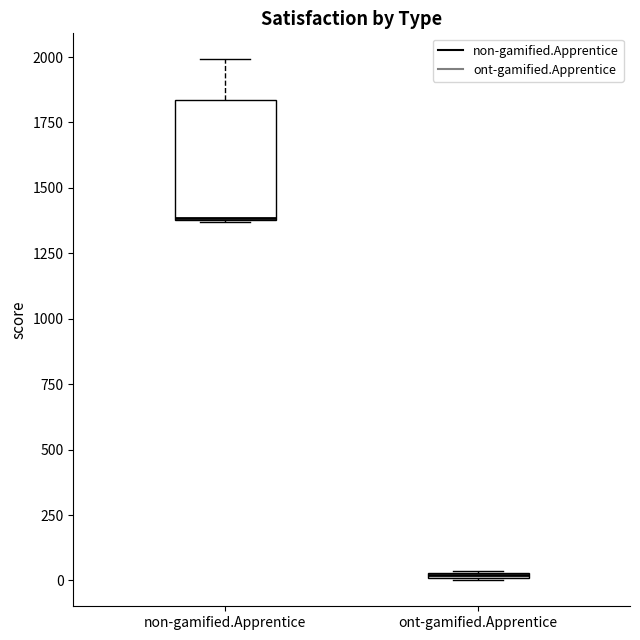

Which box has the highest median line?

non-gamified.Apprentice